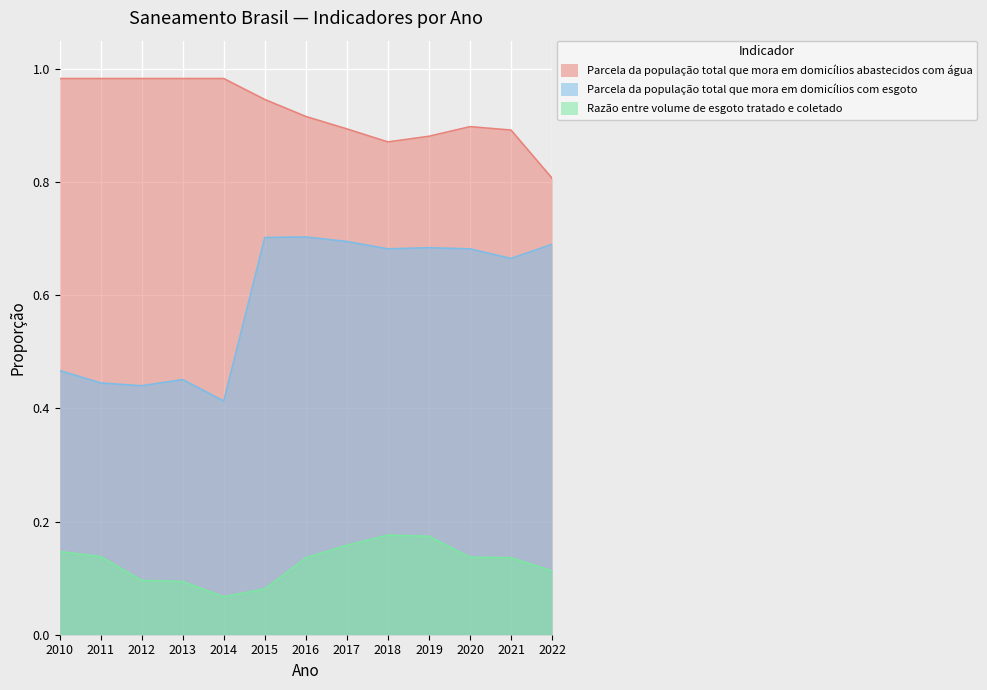

Reading left to right, what are all the values shown in this chart?

Parcela da população total que mora em domicílios abastecidos com água: 1.0	1.0	1.0	1.0	1.0	0.9	0.9	0.9	0.9	0.9	0.9	0.9	0.8
Parcela da população total que mora em domicílios com esgoto: 0.5	0.4	0.4	0.5	0.4	0.7	0.7	0.7	0.7	0.7	0.7	0.7	0.7
Razão entre volume de esgoto tratado e coletado: 0.1	0.1	0.1	0.1	0.1	0.1	0.1	0.2	0.2	0.2	0.1	0.1	0.1